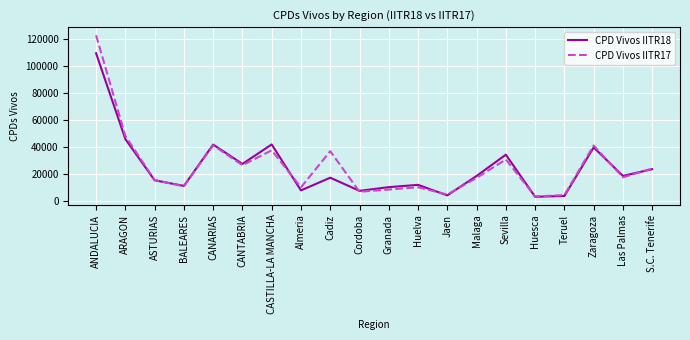

What is the total value across all series at Cordoba?

13747